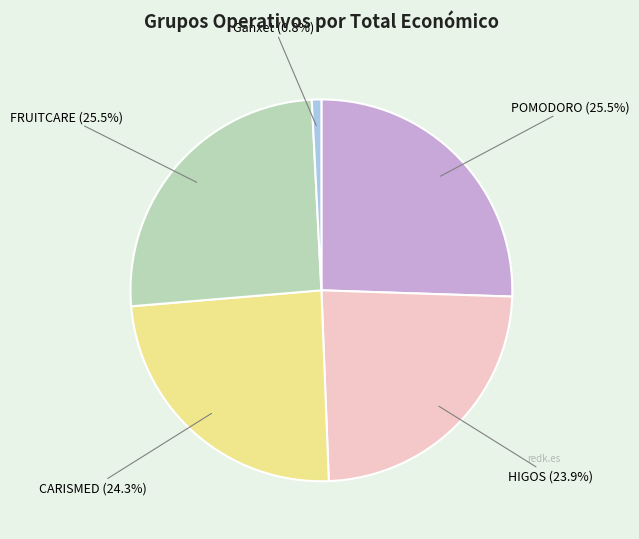

Count the number of slices in the pie.

5